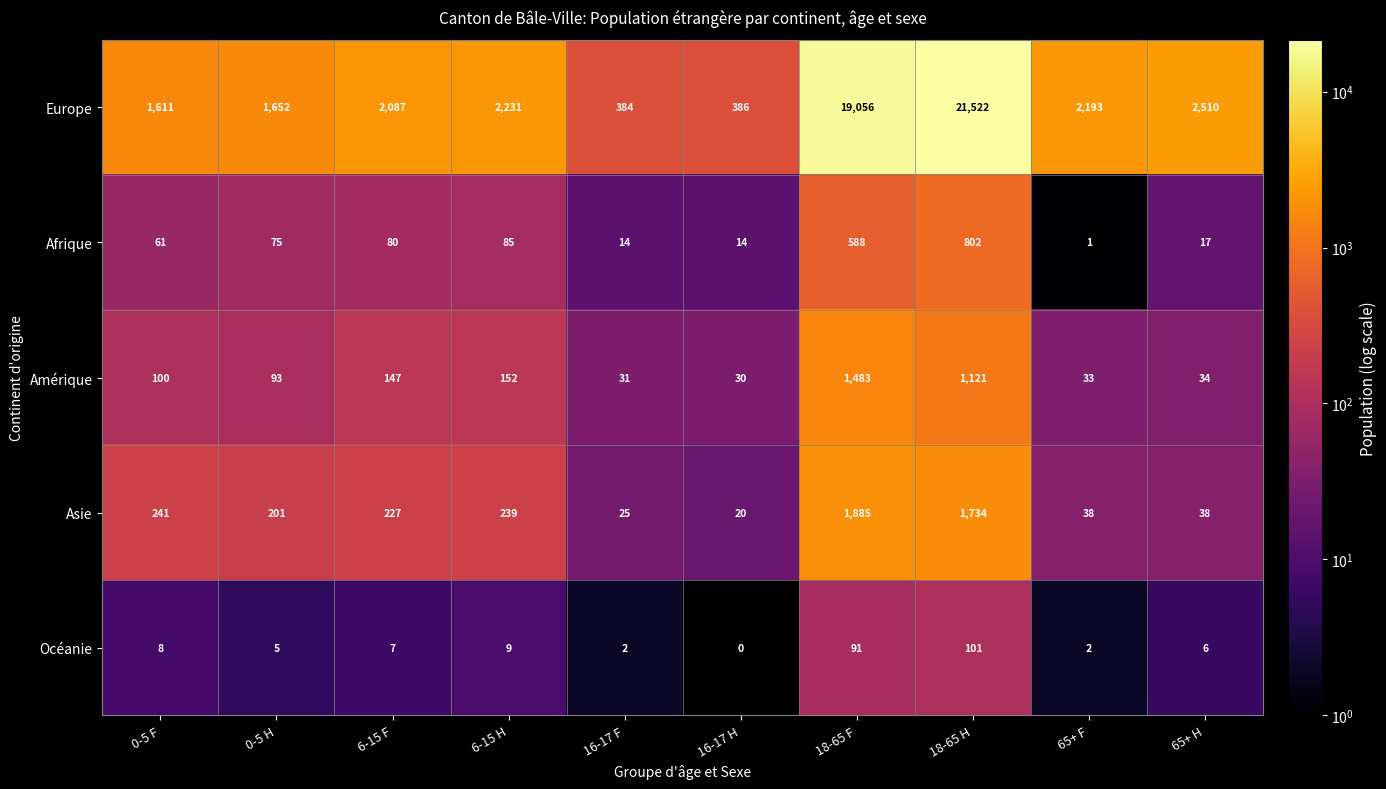

At which category is the sum across all series the highest?

18-65 H